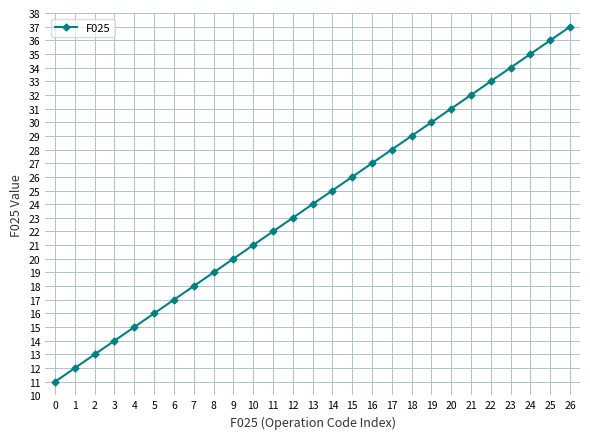

What is the sum of all values?

648